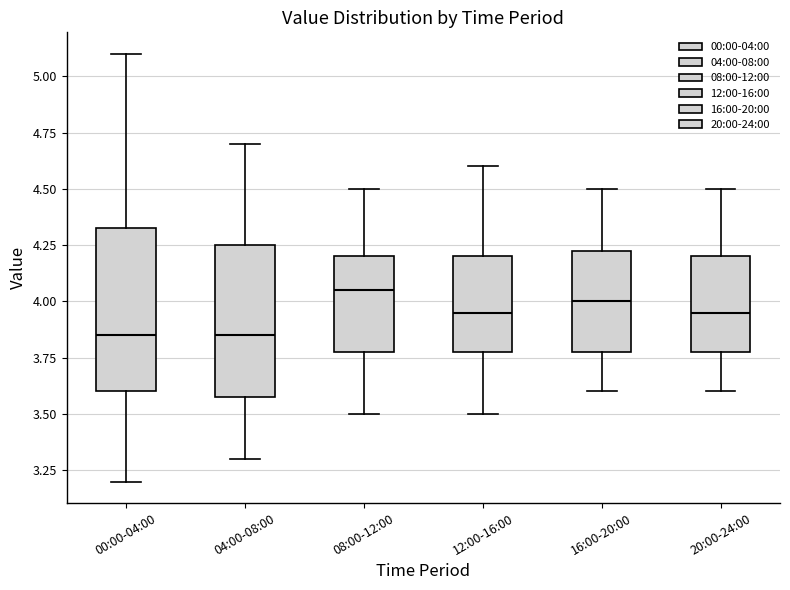

Reading left to right, read every box against the y-axis: the position of its median line, the range the box covers, and the ends of its whiskers. The values are not printed on the chart, so give them approximately, as read against the axis.

00:00-04:00: median 3.85, box 3.60 to 4.35, whiskers 3.20 to 5.10
04:00-08:00: median 3.85, box 3.60 to 4.25, whiskers 3.30 to 4.70
08:00-12:00: median 4.05, box 3.80 to 4.20, whiskers 3.50 to 4.50
12:00-16:00: median 3.95, box 3.80 to 4.20, whiskers 3.50 to 4.60
16:00-20:00: median 4.00, box 3.80 to 4.25, whiskers 3.60 to 4.50
20:00-24:00: median 3.95, box 3.80 to 4.20, whiskers 3.60 to 4.50